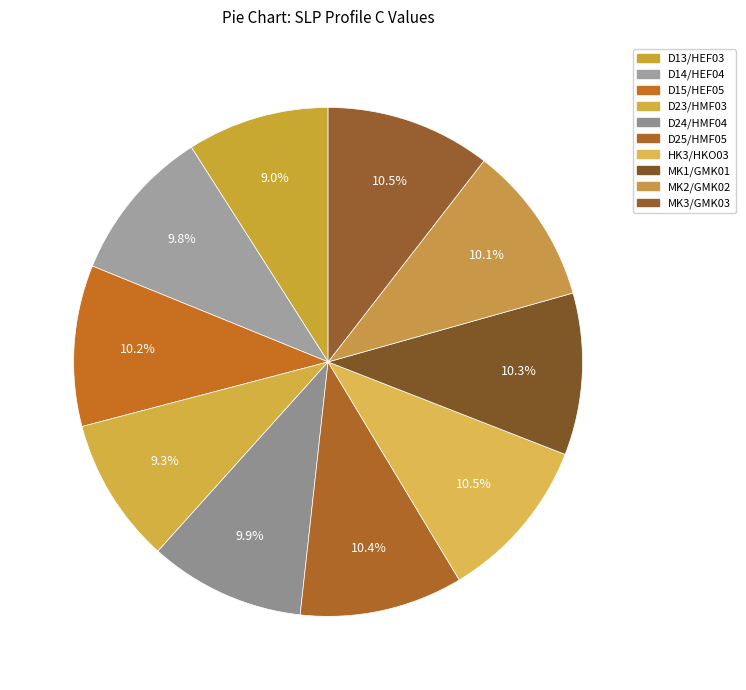

What percentage do D24/HMF04 and D14/HEF04 together represent?

19.7%